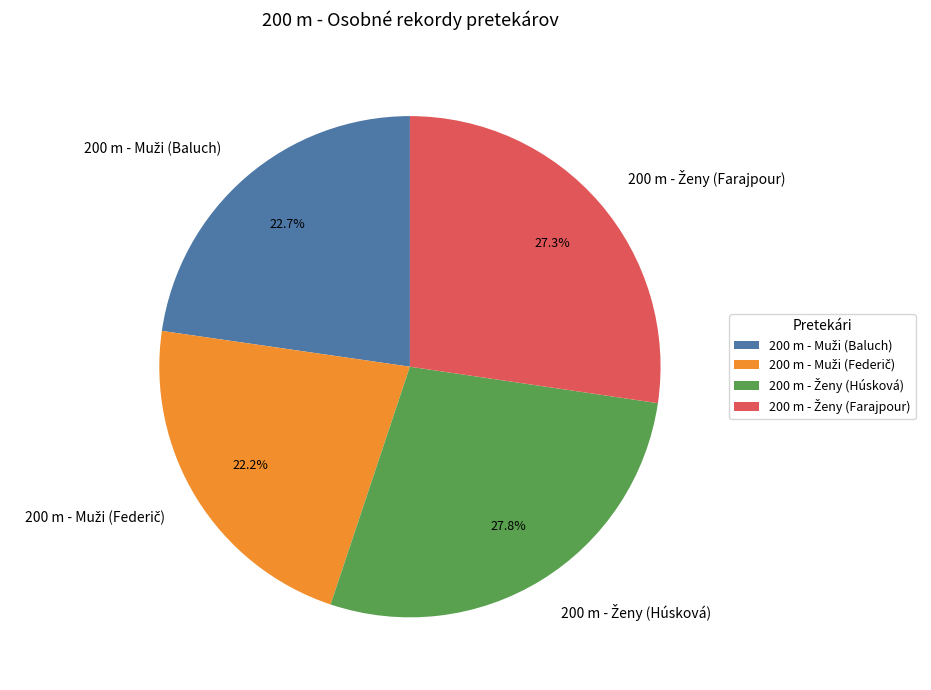

How many segments does this pie chart have?

4